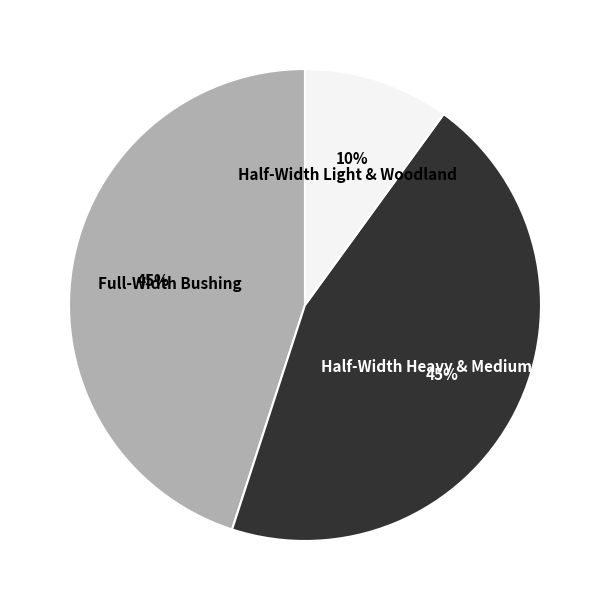

Is there a majority slice in this chart?

No